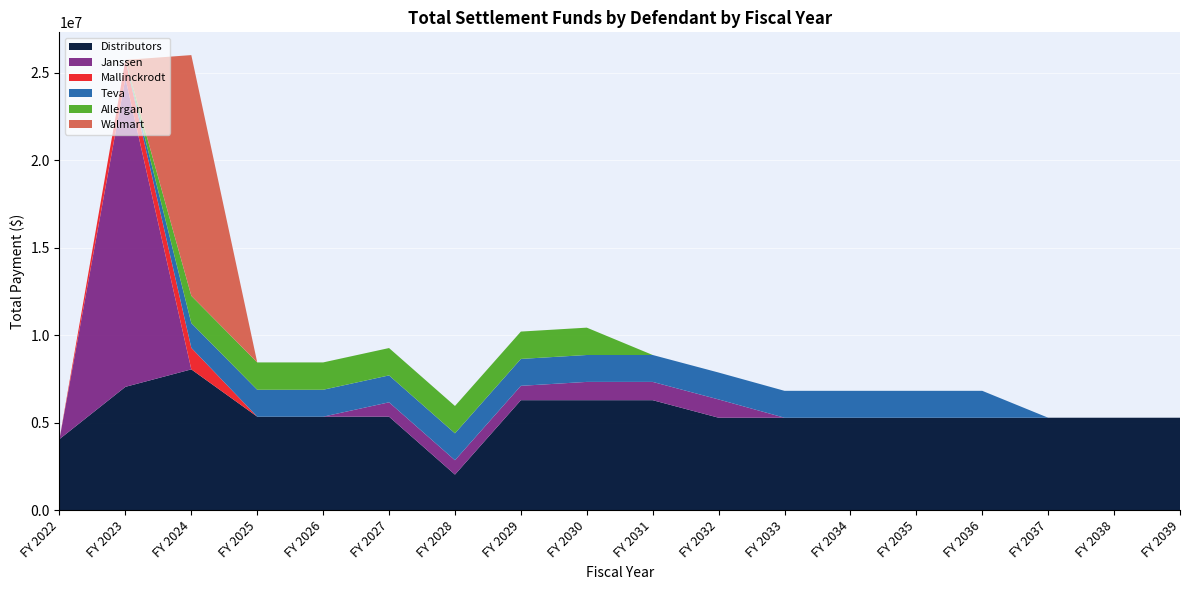

Reading right to left, list all the values displayed in this chart.

Distributors: FY 2039=5288160.8	FY 2038=5288160.8	FY 2037=5288160.8	FY 2036=5288160.8	FY 2035=5288160.8	FY 2034=5288160.8	FY 2033=5288160.8	FY 2032=5288160.8	FY 2031=6290929.1	FY 2030=6290929.1	FY 2029=6290929.1	FY 2028=2037923.9	FY 2027=5348881.5	FY 2026=5348881.5	FY 2025=5348881.5	FY 2024=8052287.5	FY 2023=7053426.7	FY 2022=4066309.2
Janssen: FY 2039=0.0	FY 2038=0.0	FY 2037=0.0	FY 2036=0.0	FY 2035=0.0	FY 2034=0.0	FY 2033=0.0	FY 2032=1045371.8	FY 2031=1045371.8	FY 2030=1045371.8	FY 2029=821074.8	FY 2028=821074.8	FY 2027=821074.8	FY 2026=0.0	FY 2025=0.0	FY 2024=0.0	FY 2023=17641954.5	FY 2022=0.0
Mallinckrodt: FY 2039=0.0	FY 2038=0.0	FY 2037=0.0	FY 2036=0.0	FY 2035=0.0	FY 2034=0.0	FY 2033=0.0	FY 2032=0.0	FY 2031=0.0	FY 2030=0.0	FY 2029=0.0	FY 2028=0.0	FY 2027=0.0	FY 2026=0.0	FY 2025=0.0	FY 2024=1231262.1	FY 2023=1046572.8	FY 2022=0.0
Teva: FY 2039=0.0	FY 2038=0.0	FY 2037=0.0	FY 2036=1537688.0	FY 2035=1537688.0	FY 2034=1537688.0	FY 2033=1537688.0	FY 2032=1537688.0	FY 2031=1537688.0	FY 2030=1537688.0	FY 2029=1537688.0	FY 2028=1537688.0	FY 2027=1537688.0	FY 2026=1537688.0	FY 2025=1537688.0	FY 2024=1411912.9	FY 2023=0.0	FY 2022=0.0
Allergan: FY 2039=0.0	FY 2038=0.0	FY 2037=0.0	FY 2036=0.0	FY 2035=0.0	FY 2034=0.0	FY 2033=0.0	FY 2032=0.0	FY 2031=0.0	FY 2030=1563302.2	FY 2029=1563302.2	FY 2028=1563302.2	FY 2027=1563302.2	FY 2026=1563302.2	FY 2025=1563302.2	FY 2024=1562275.1	FY 2023=0.0	FY 2022=0.0
Walmart: FY 2039=0.0	FY 2038=0.0	FY 2037=0.0	FY 2036=0.0	FY 2035=0.0	FY 2034=0.0	FY 2033=0.0	FY 2032=0.0	FY 2031=0.0	FY 2030=0.0	FY 2029=0.0	FY 2028=0.0	FY 2027=0.0	FY 2026=0.0	FY 2025=0.0	FY 2024=13759218.1	FY 2023=0.0	FY 2022=0.0